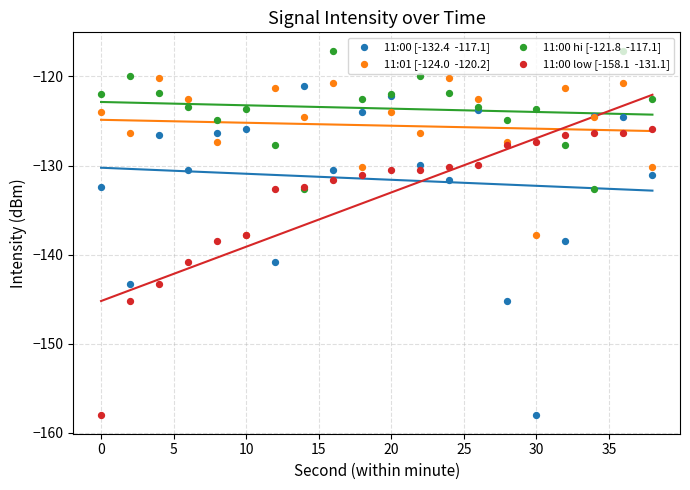

What is the total value across all series at 30?

-510.7